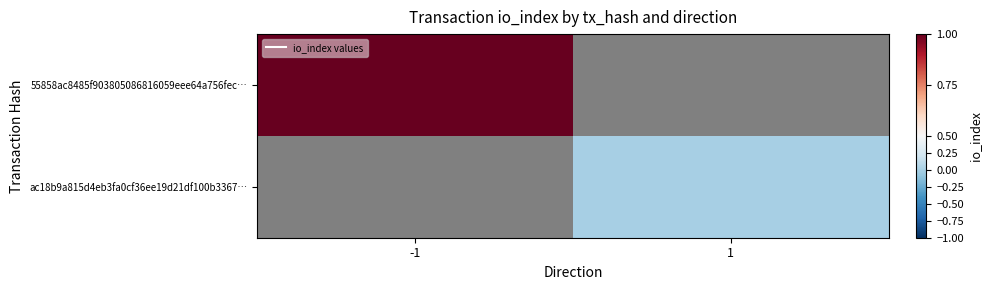

How many categories are shown in the chart?

2